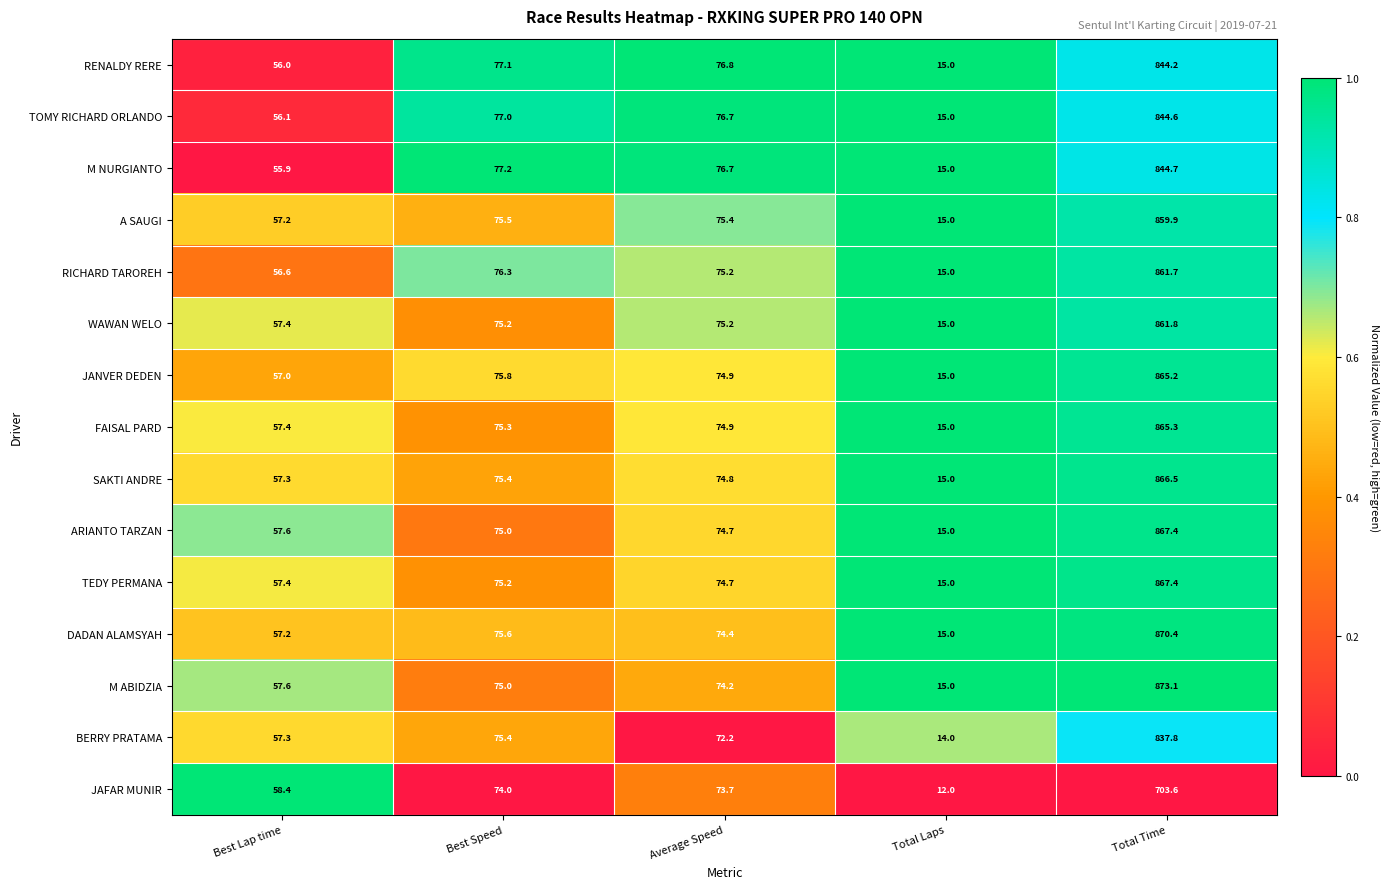

Rank the categories by ARIANTO TARZAN value from highest to lowest.

Total Time, Best Speed, Average Speed, Best Lap time, Total Laps